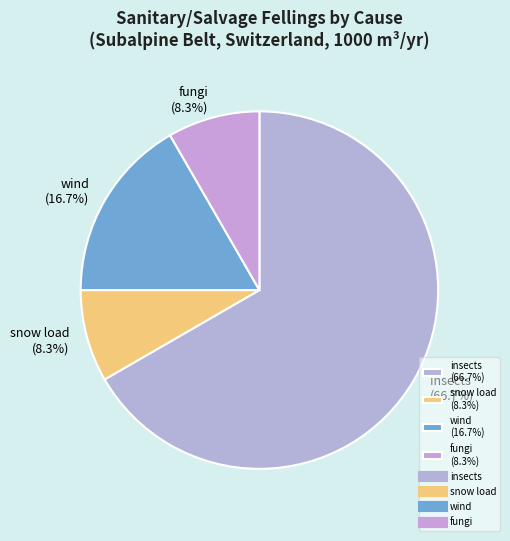

Which has a higher value, snow load (8.3%) or wind (16.7%)?

wind (16.7%)